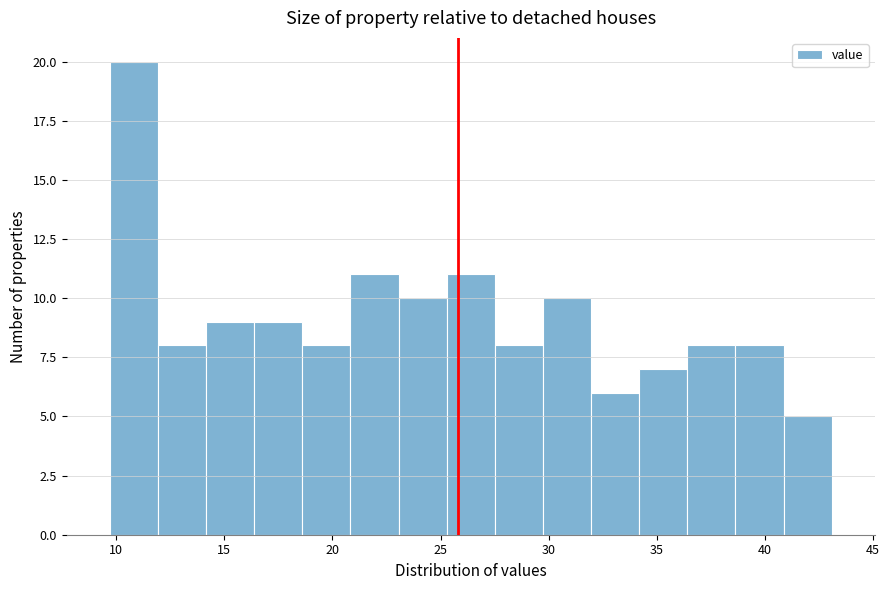

What is the height of the bar covering 29.5 to 32.0 on the x-axis? Neither the bar edges nor the heights are printed on the chart, so give them approximately, as read against the axes.

10